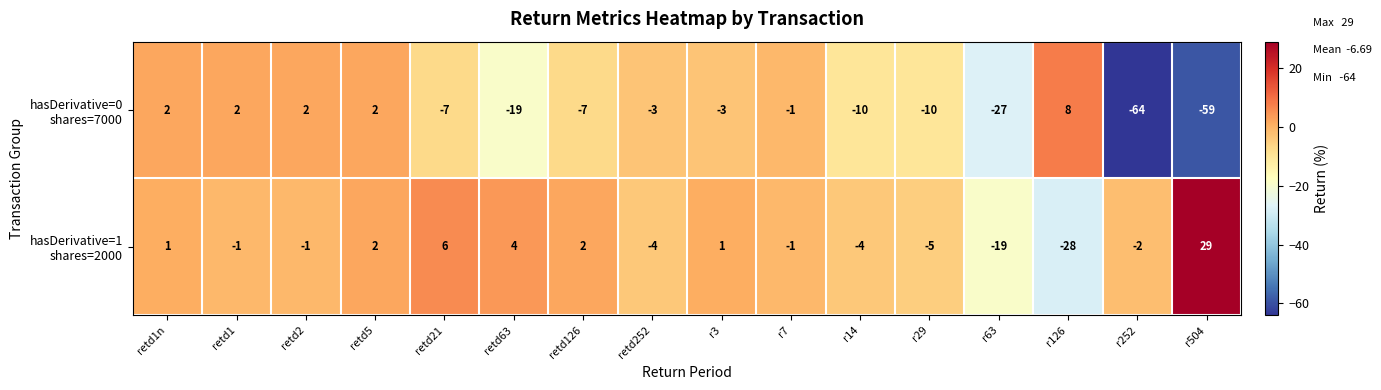

What is the difference between the highest and lowest values at r504?

88